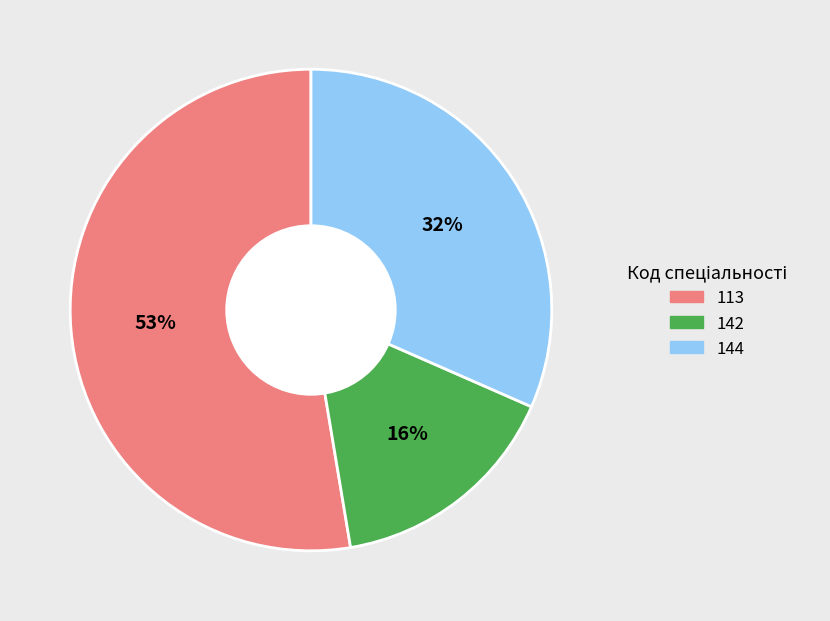

To the nearest percent, what is the difference between the largest and smallest slice percentages?

37%